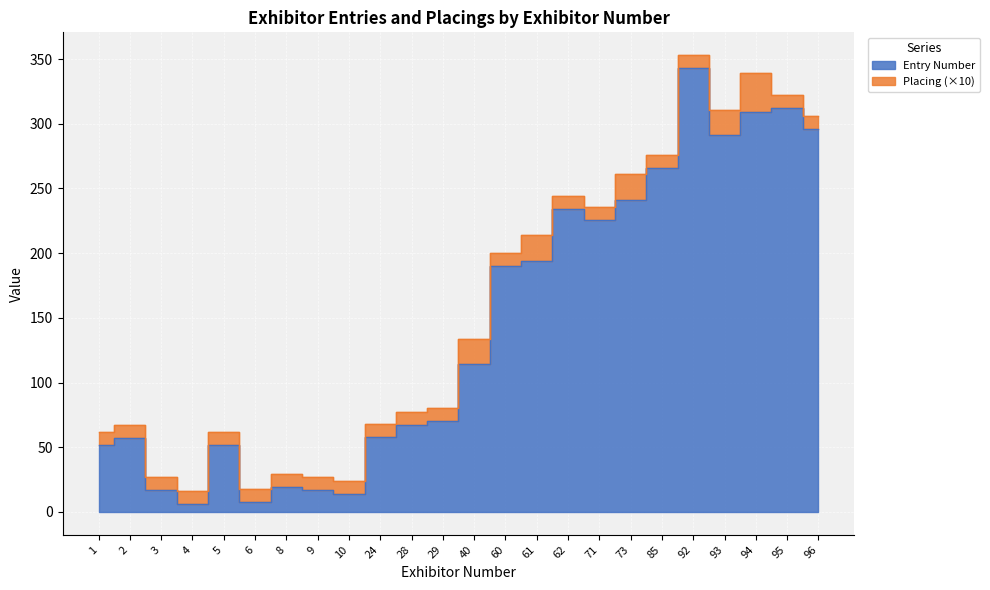

True or false: there are more than 0 points higher than both neighbors.

True